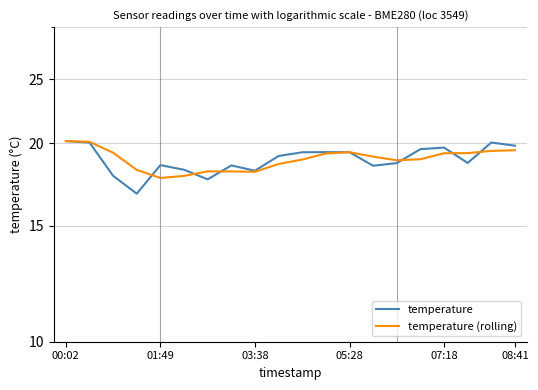

Between 18 and 01:49, which is larger?

18